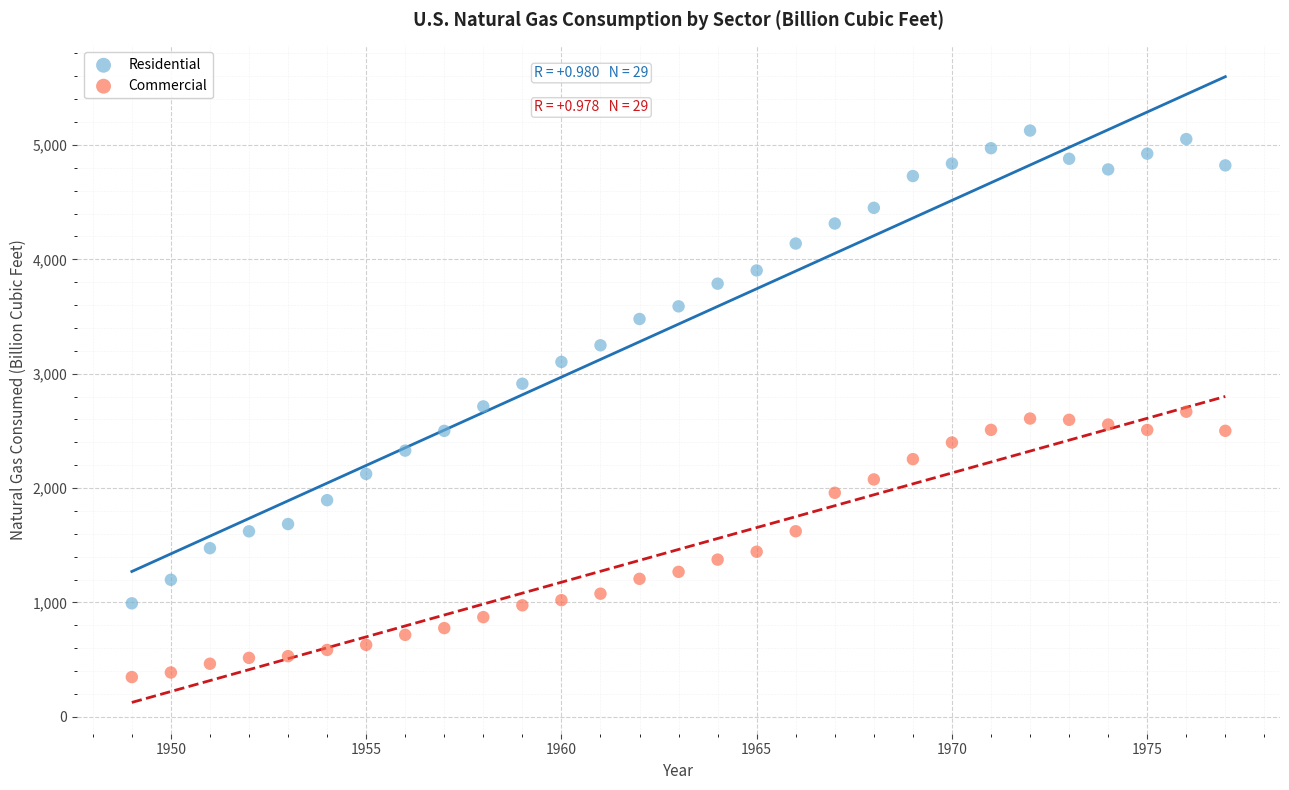

Which series contains the highest Y value?

Residential